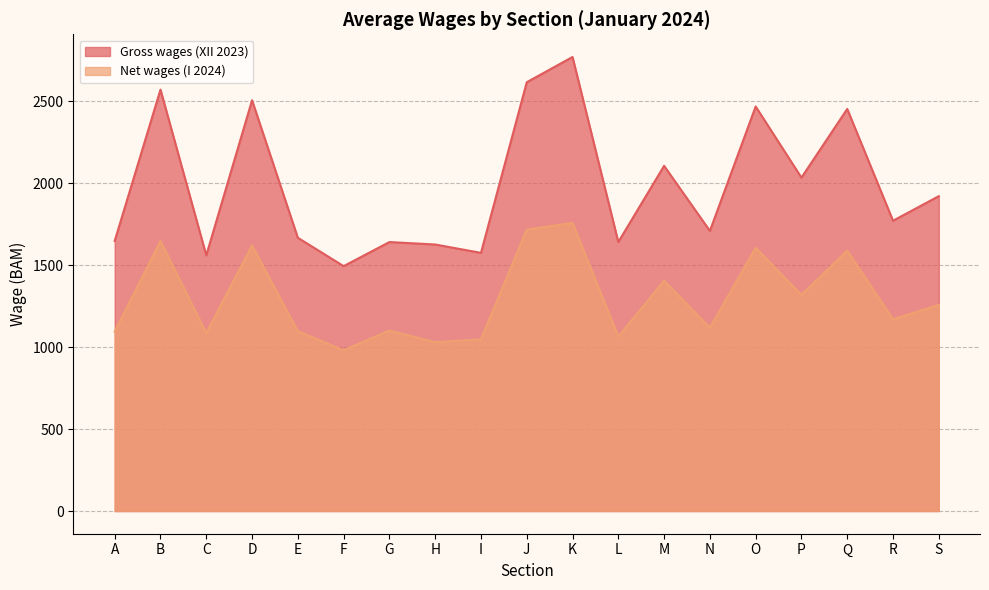

Rank the categories by Gross wages (XII 2023) value from lowest to highest.

F, C, I, H, G, L, A, E, N, R, S, P, M, Q, O, D, B, J, K